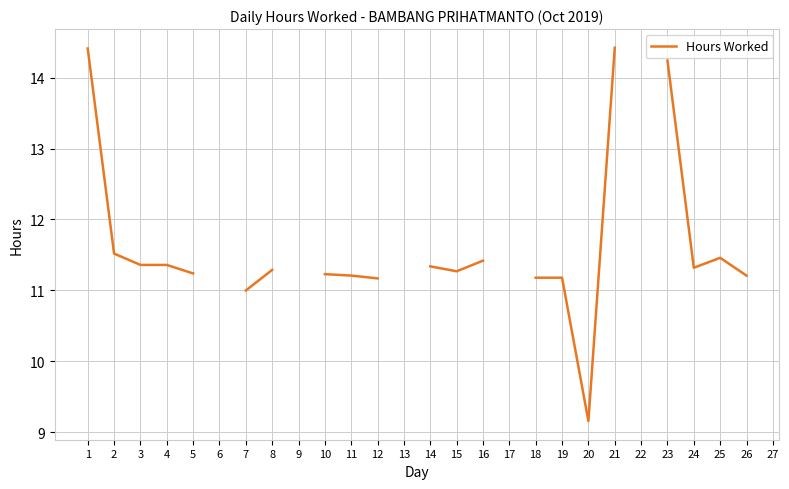

True or false: the data has more than 1 interior local peaks.

False